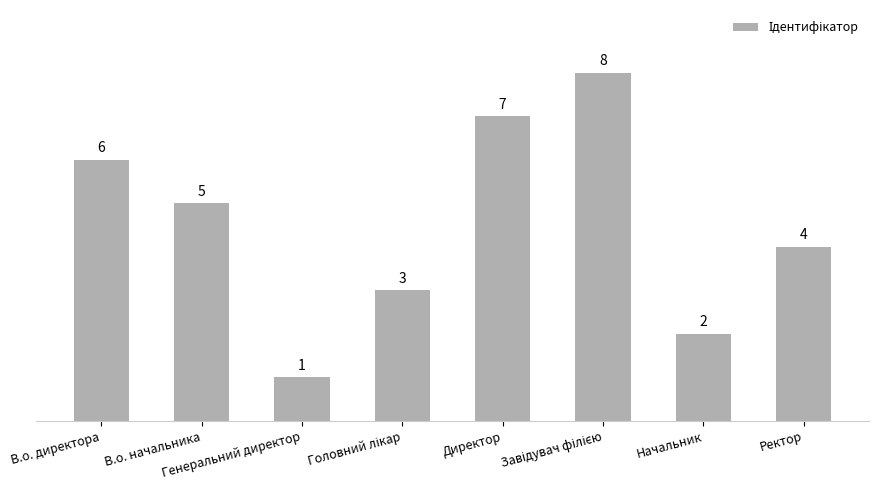

Between В.о. директора and Ректор, which is larger?

В.о. директора